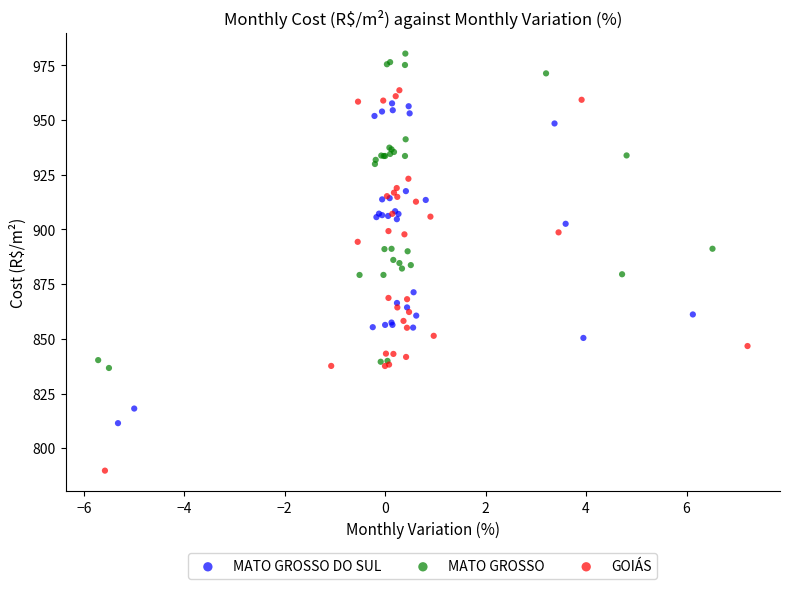

What are all the series names shown in the legend?

MATO GROSSO DO SUL, MATO GROSSO, GOIÁS